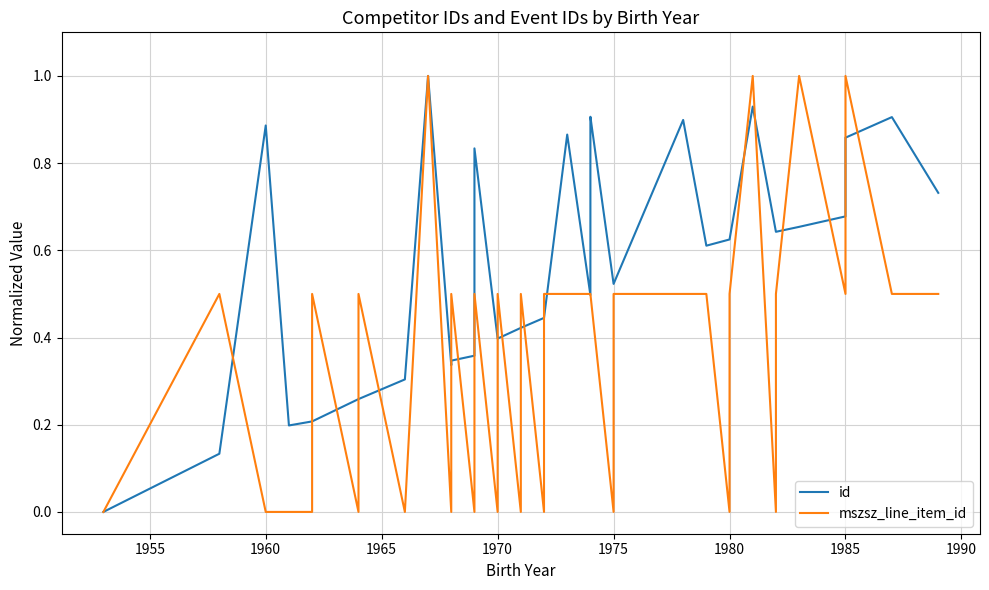

How many lines are shown in the chart?

2